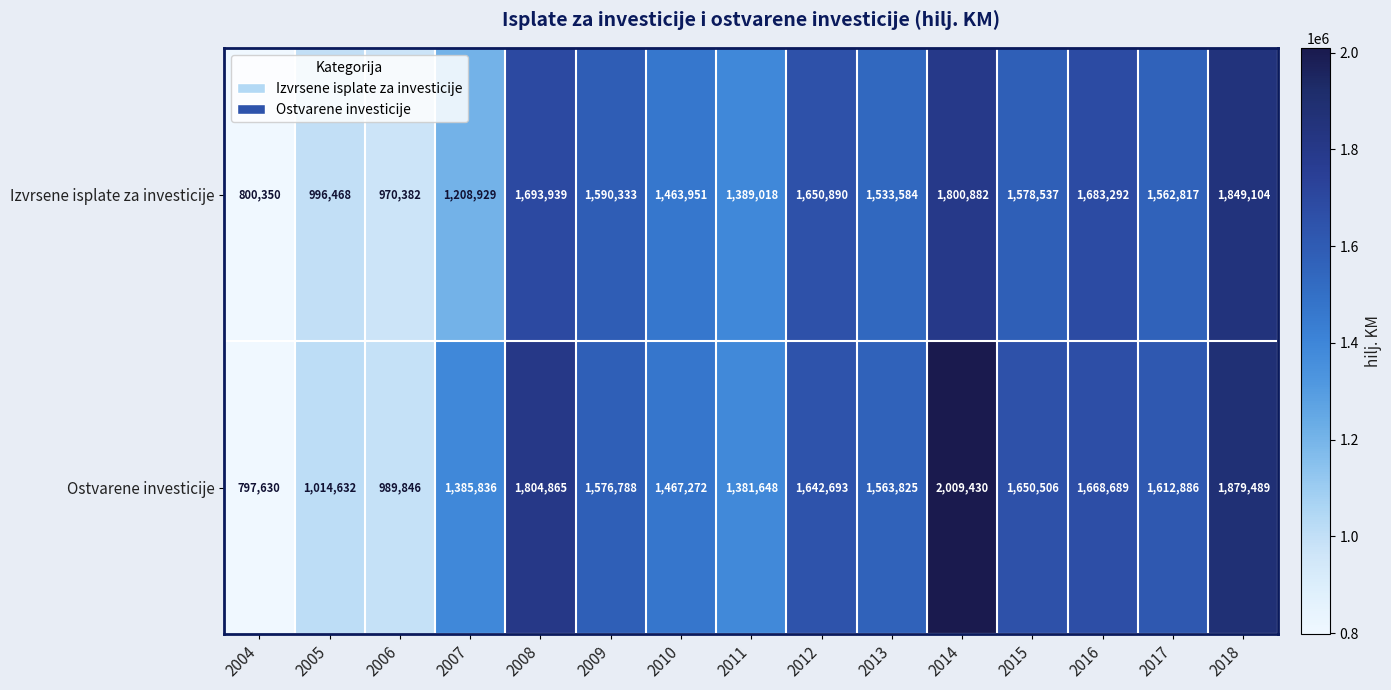

At which category is the sum across all series the highest?

2014